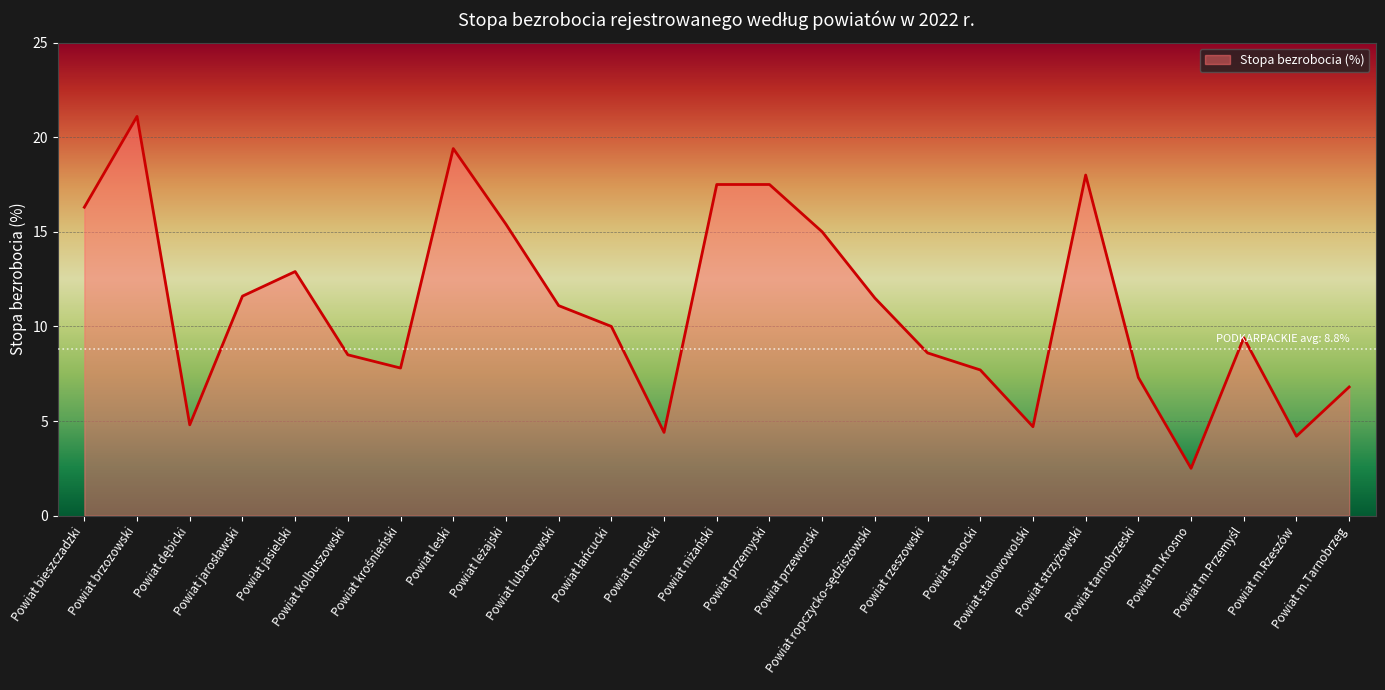

Approximately how many times larger is the value at Powiat jasielski compared to Powiat m.Krosno?

5.2